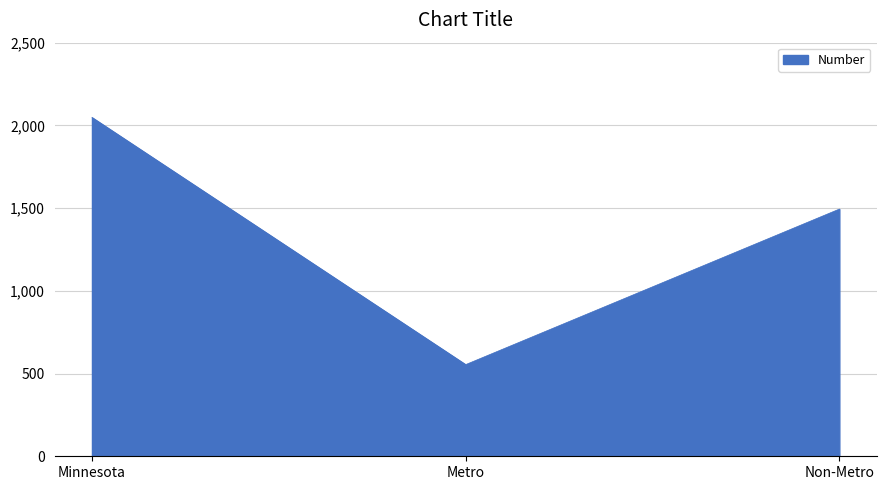

What is the greatest value displayed?

2048